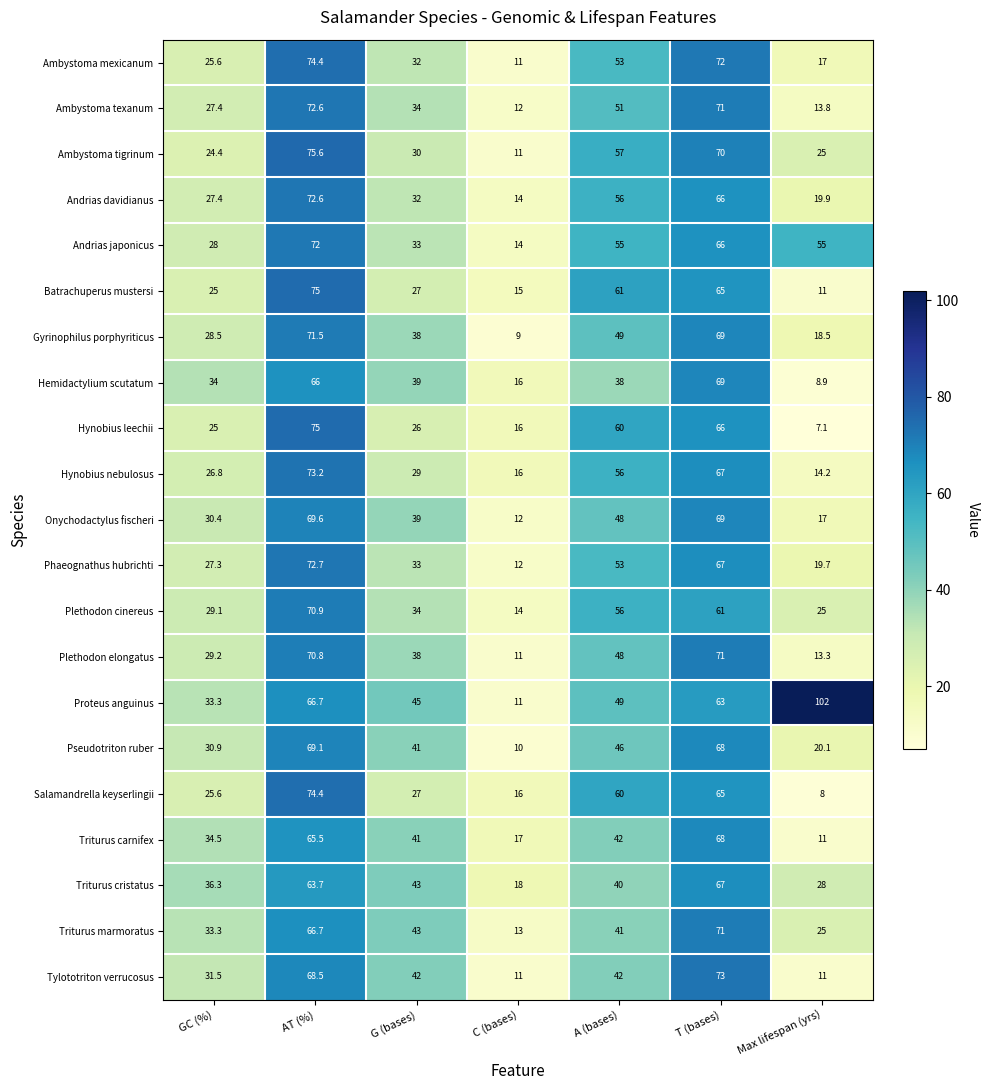

At how many categories does at least one series exceed 75?

2